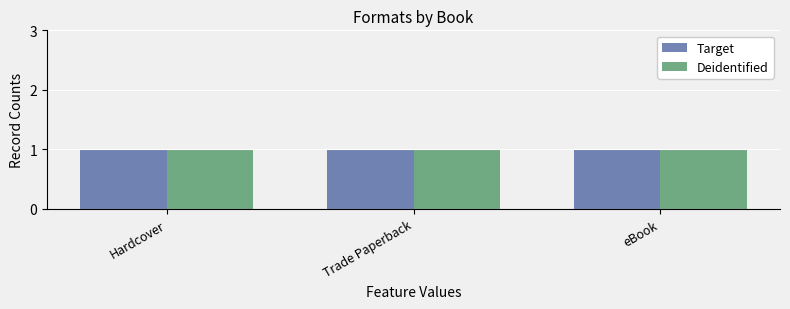

At Hardcover, list the series in order from largest to smallest.

Deidentified, Target